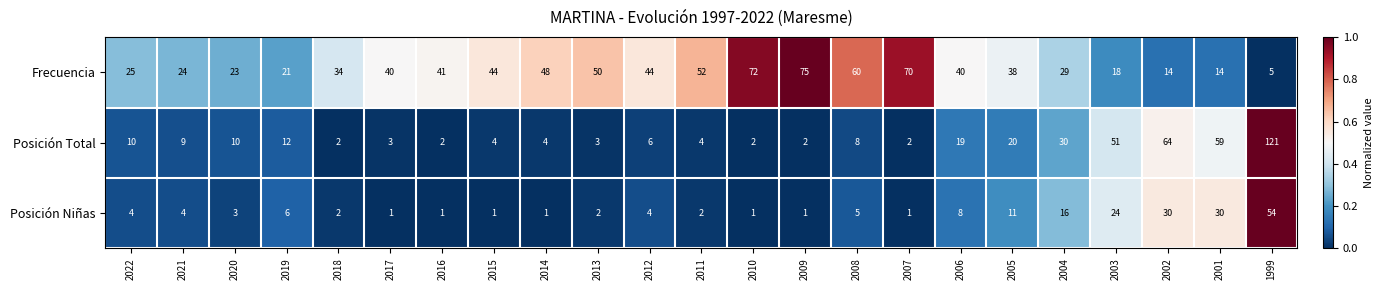

Count the number of data series in this chart.

3